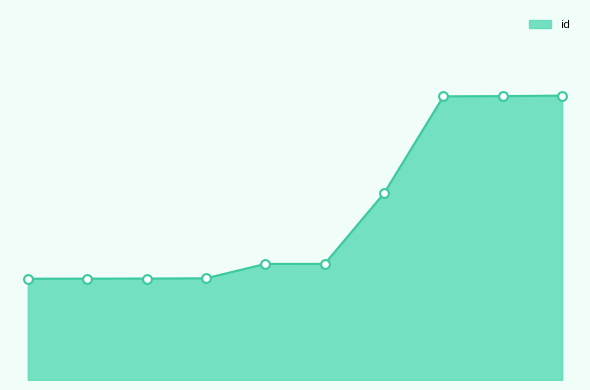

Is this an area chart (filled region under the line)?

Yes